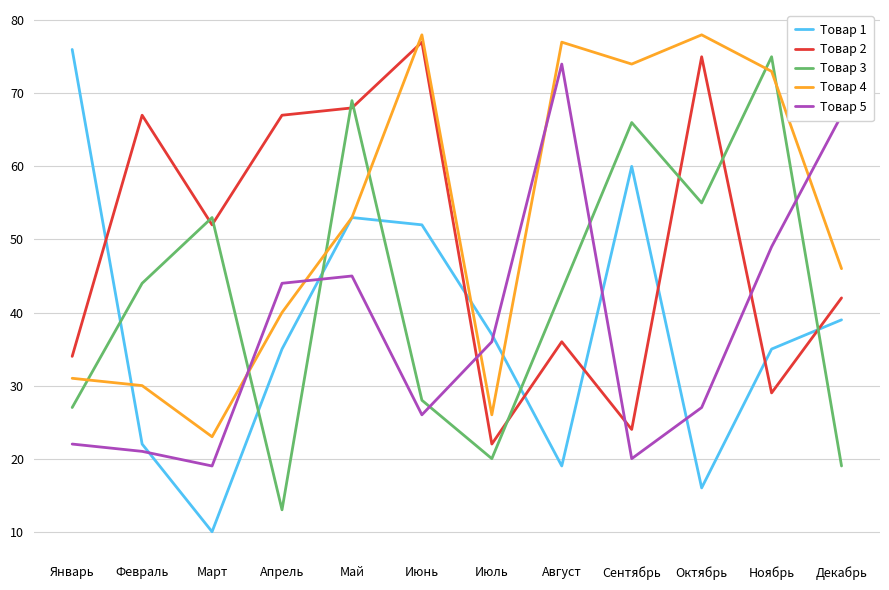

What is the difference between the maximum and minimum values in the Товар 5 series?

55